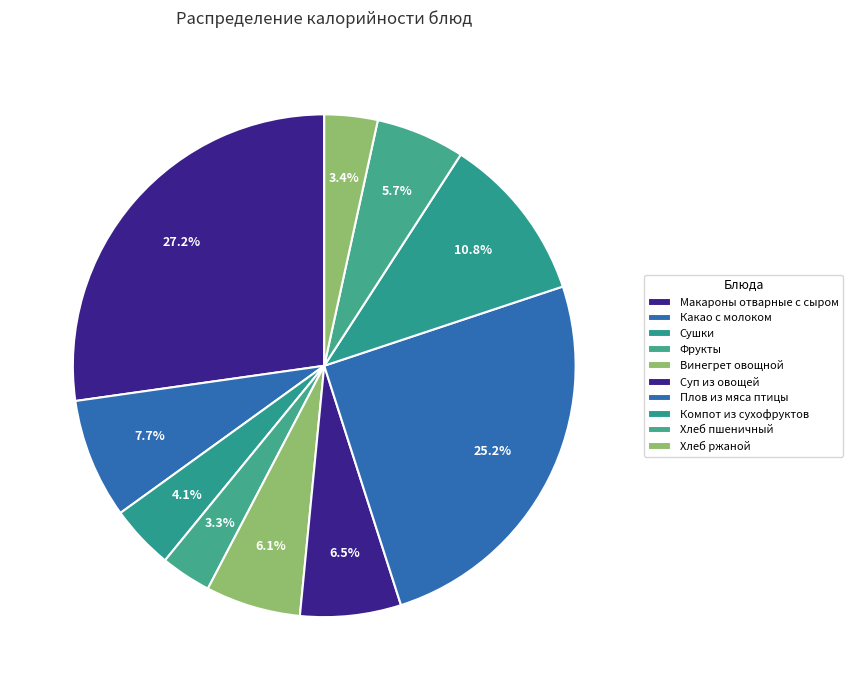

Does any single category account for the majority?

No